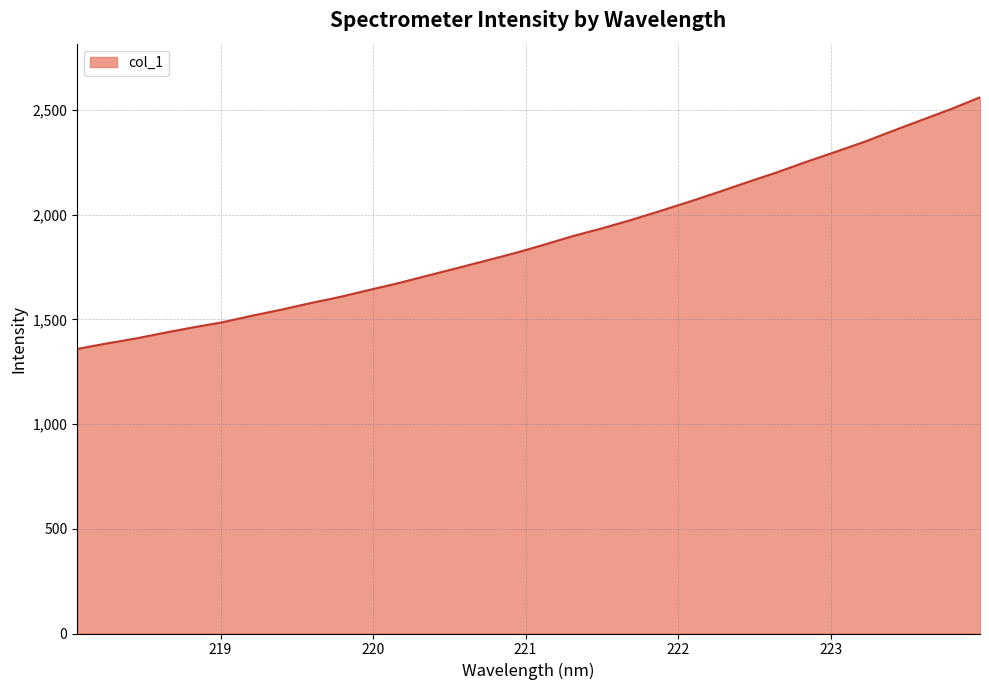

What is the smallest value displayed?

1359.0